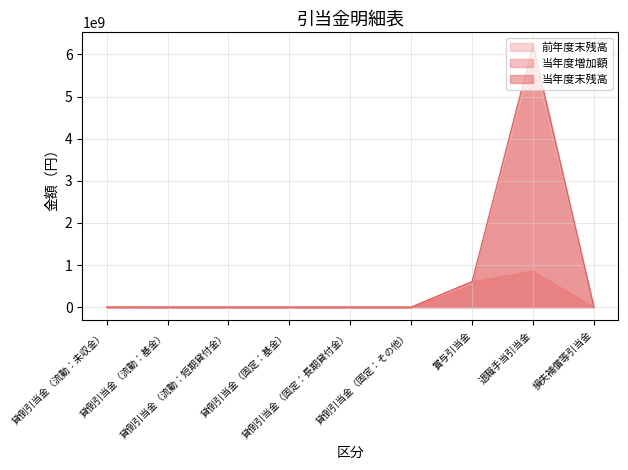

Rank the series at 貸倒引当金（流動：基金） from highest to lowest value.

前年度末残高, 当年度増加額, 当年度末残高